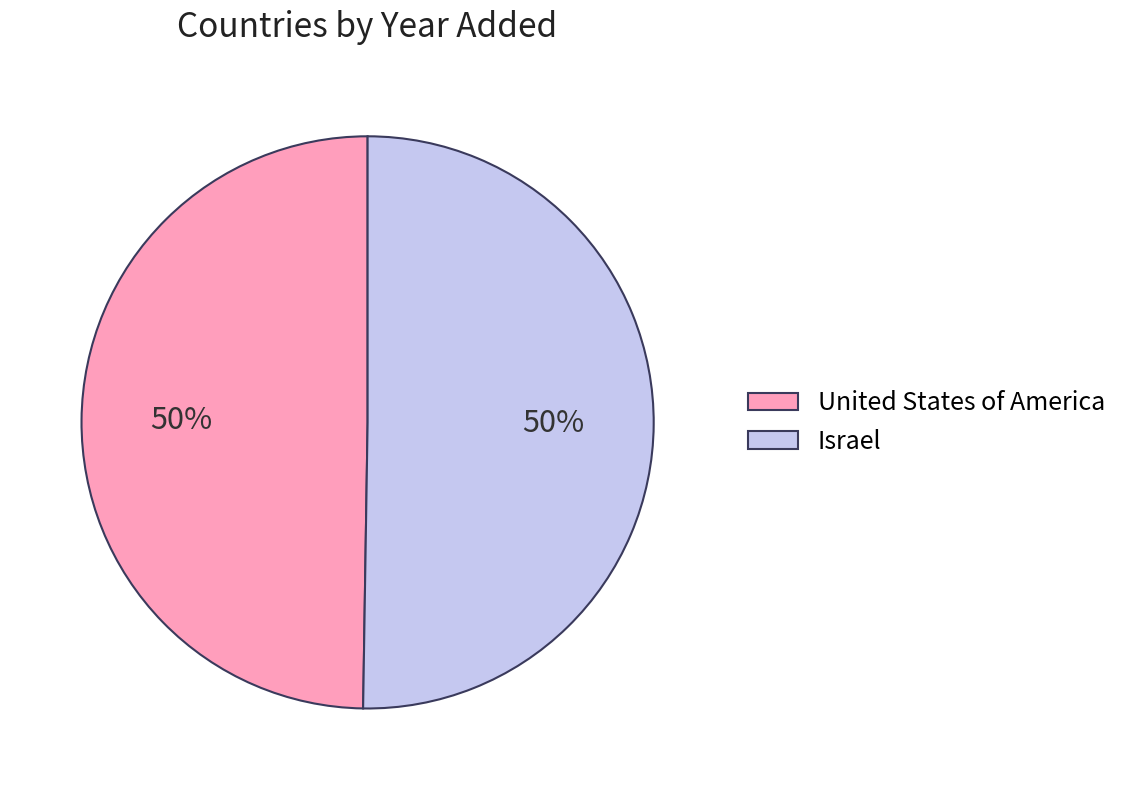

The Israel slice represents 50% of the pie. True or false?

True